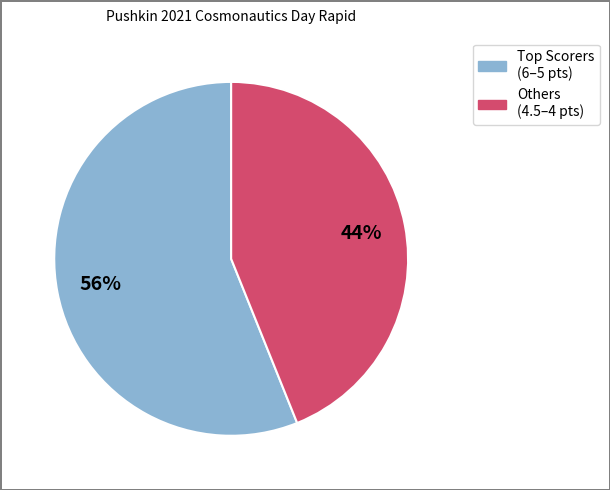

How many slices are in this pie chart?

2